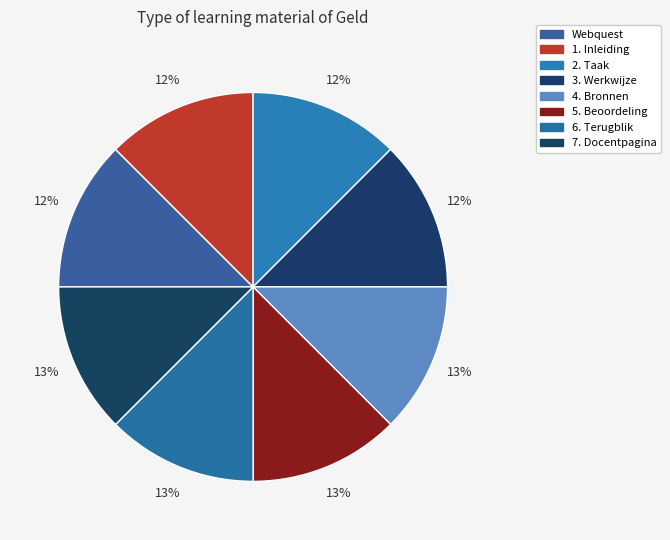

To the nearest percent, what portion does 2. Taak represent?

12%